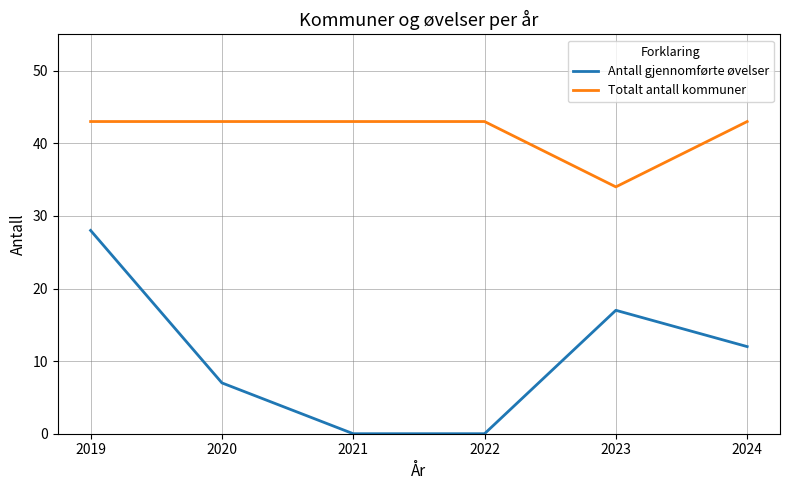

True or false: Antall gjennomførte øvelser and Totalt antall kommuner cross at least once.

False